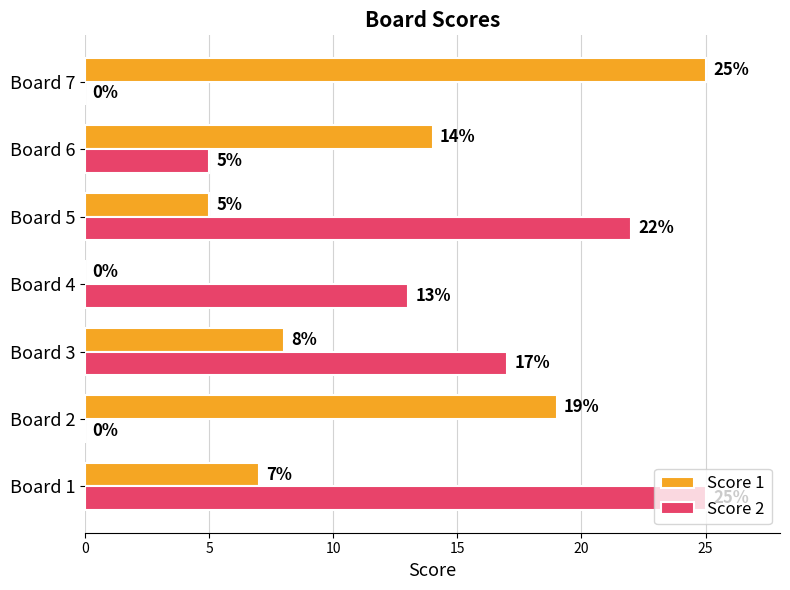

Which category has the highest value in the Score 2 series?

Board 1